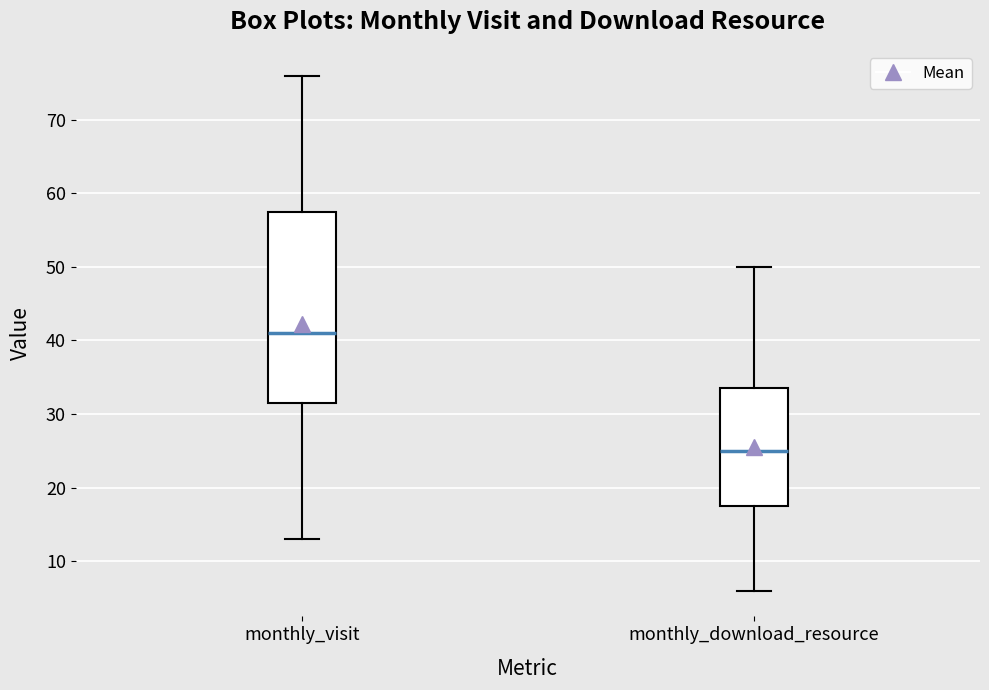

Comparing the boxes themselves (not the whiskers), which one is the tallest?

monthly_visit